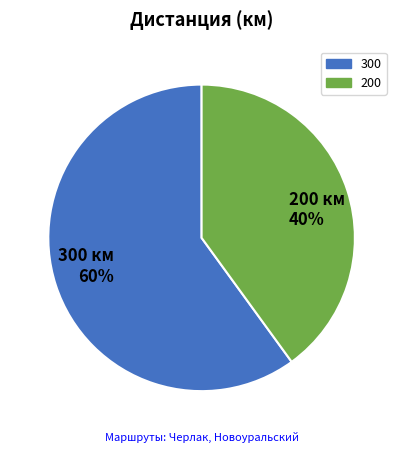

The 200 slice represents 47% of the pie. True or false?

False